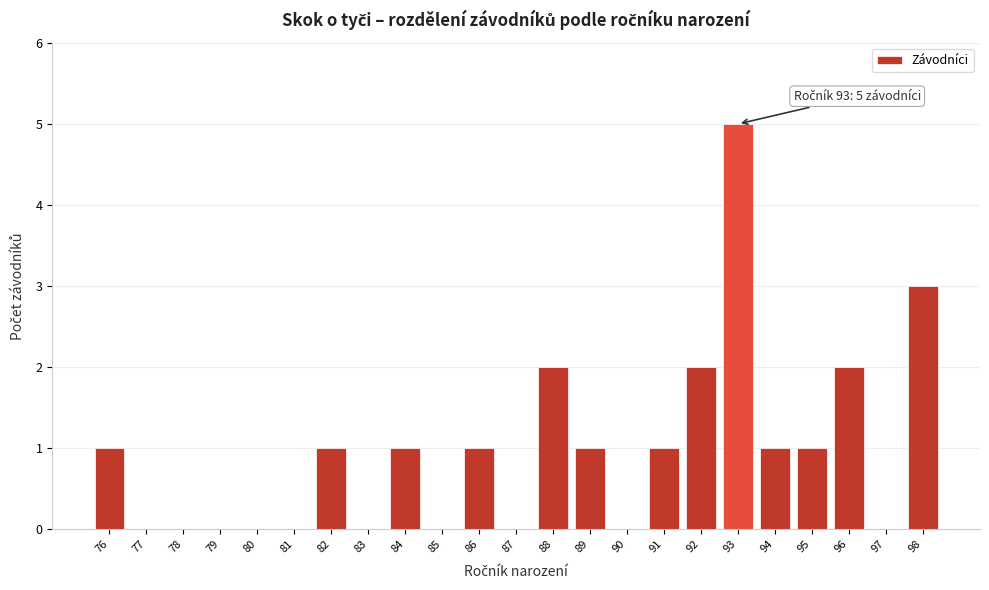

Reading left to right, transcribe all the data shown in this chart.

76=1	77=0	78=0	79=0	80=0	81=0	82=1	83=0	84=1	85=0	86=1	87=0	88=2	89=1	90=0	91=1	92=2	93=5	94=1	95=1	96=2	97=0	98=3